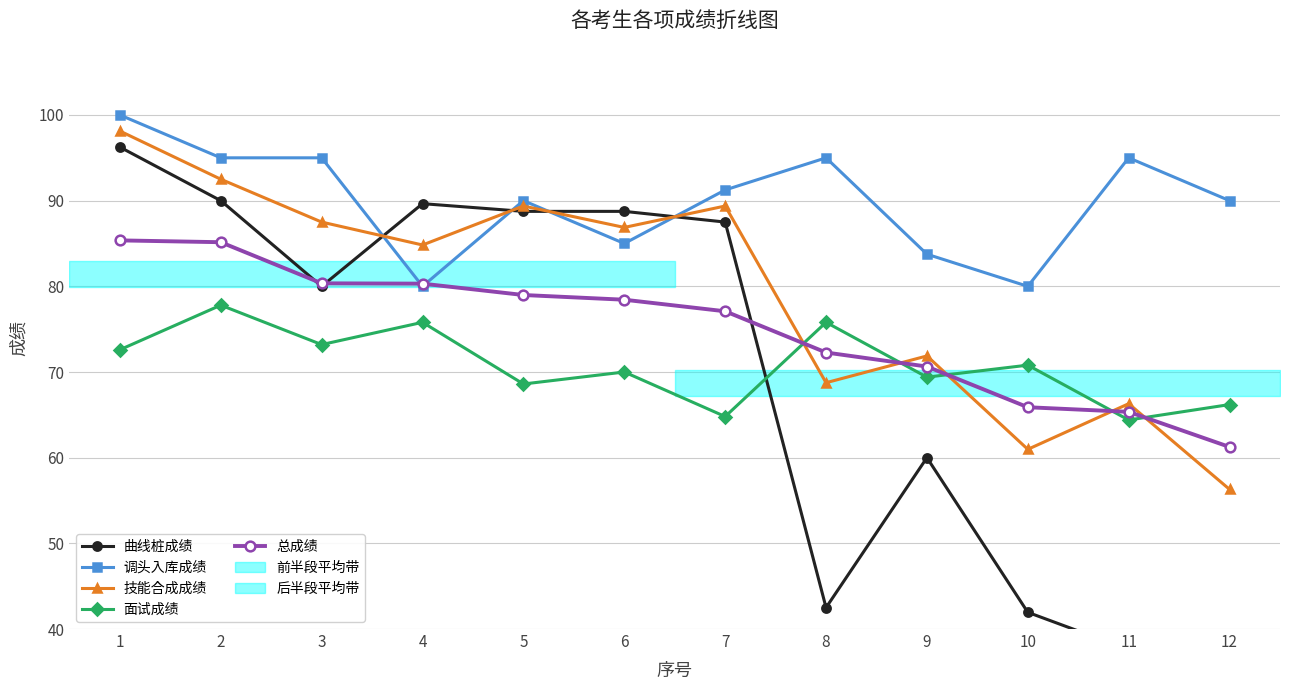

How many values in the 面试成绩 series exceed 70?

6